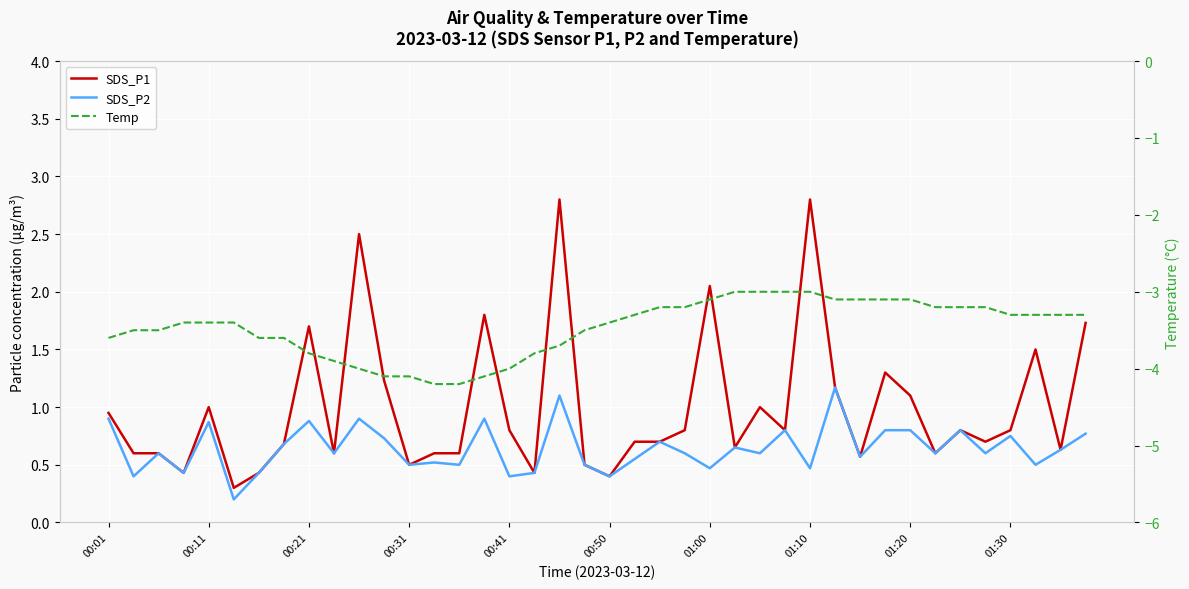

Is this an area chart (filled region under the line)?

No